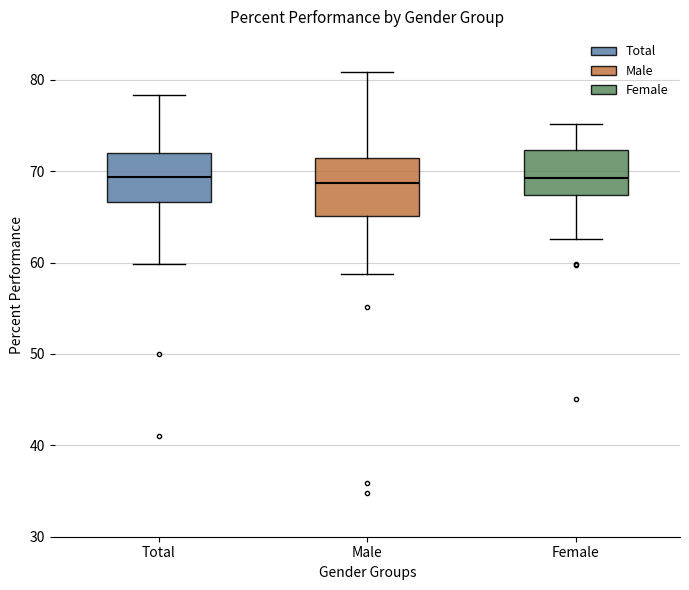

Reading left to right, read every box against the y-axis: the position of its median line, the range the box covers, and the ends of its whiskers. The values are not printed on the chart, so give them approximately, as read against the axis.

Total: median 69, box 67 to 72, whiskers 60 to 78
Male: median 69, box 65 to 71, whiskers 59 to 81
Female: median 69, box 67 to 72, whiskers 63 to 75